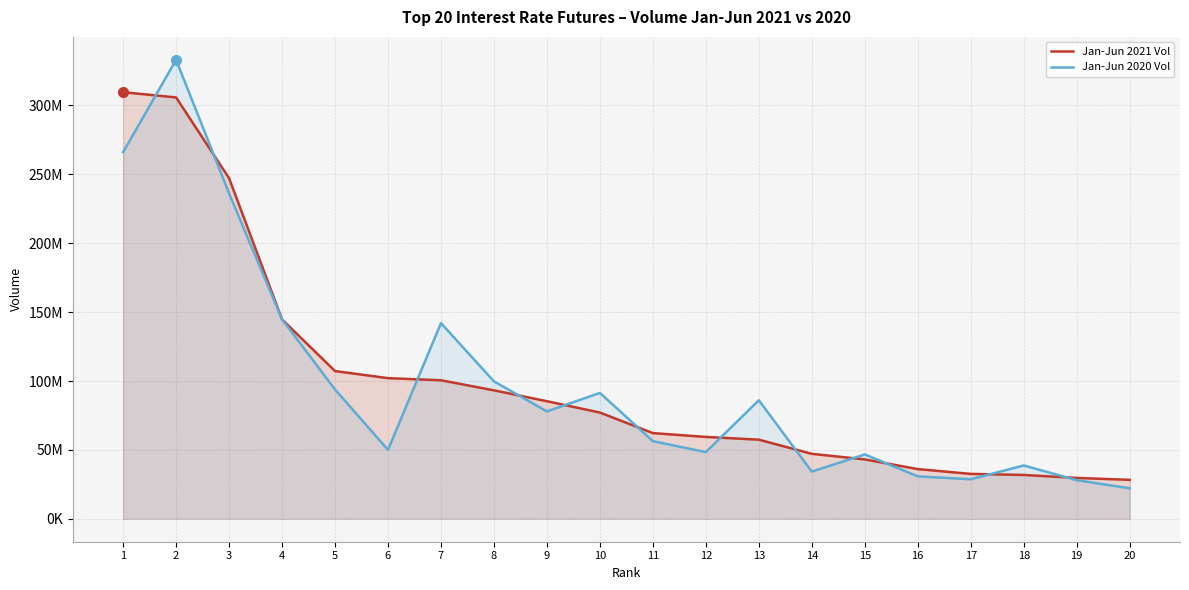

Which series ends up on top after the final intersection of Jan-Jun 2020 Vol and Jan-Jun 2021 Vol?

Jan-Jun 2021 Vol